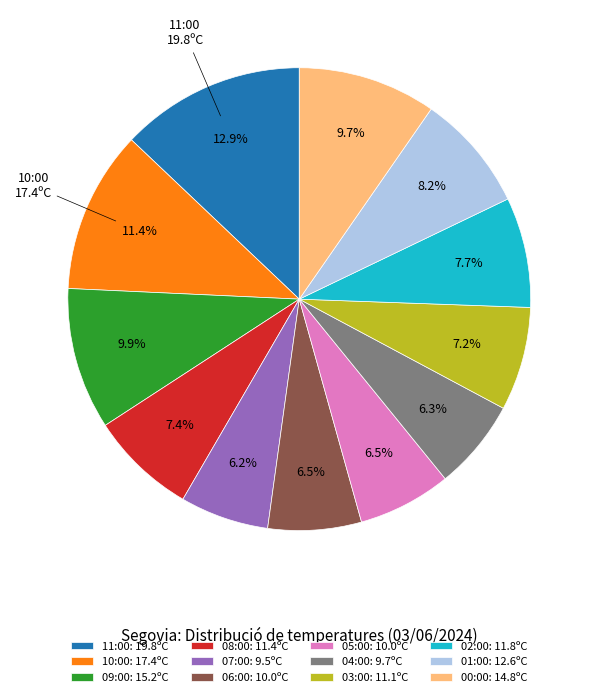

Which slice is the largest?

11:00